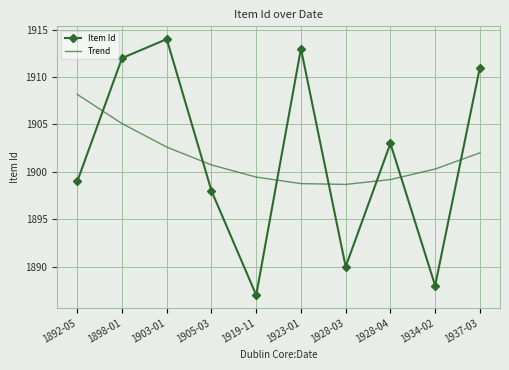

What is the spread (max minus min) of values at 1928-04?

3.8